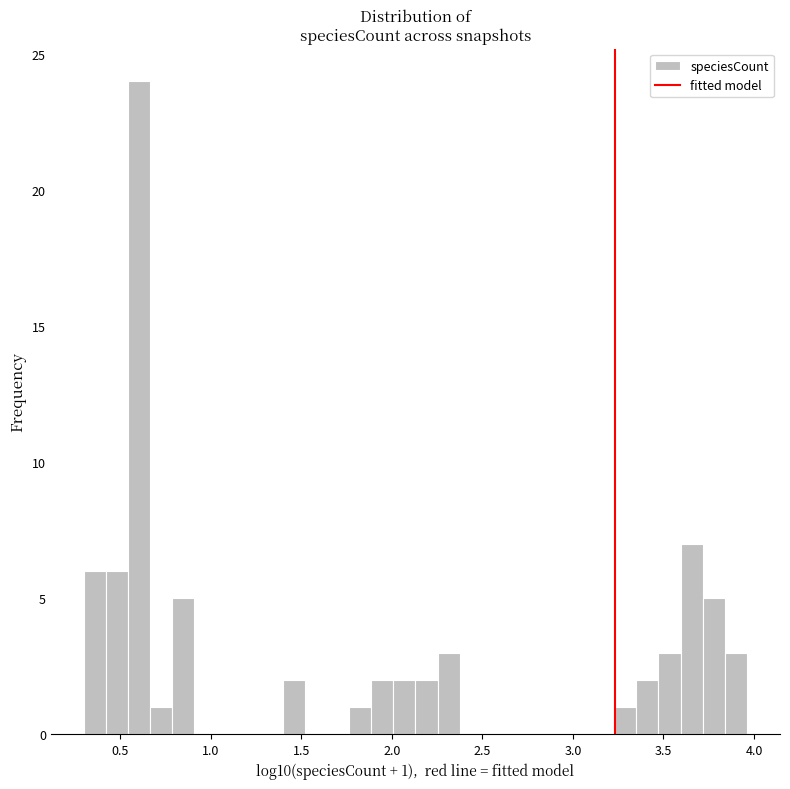

Around what value on the x-axis is the tallest bar? Give the approximate position of its centre, as read against the axis.

0.60